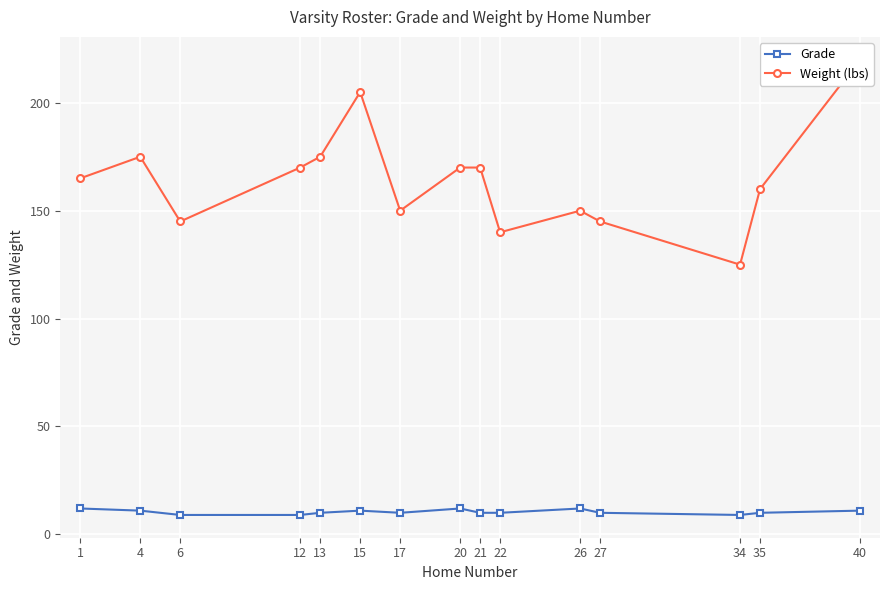

In Weight (lbs), how many points are higher than both neighbors (excluding endpoints)?

3